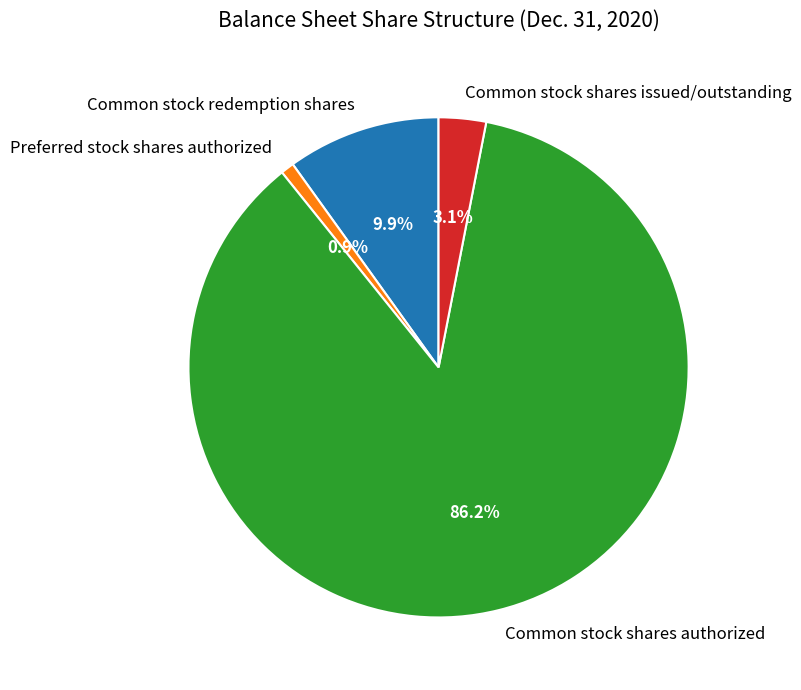

How much of the chart is everything except Preferred stock shares authorized?

99.1%